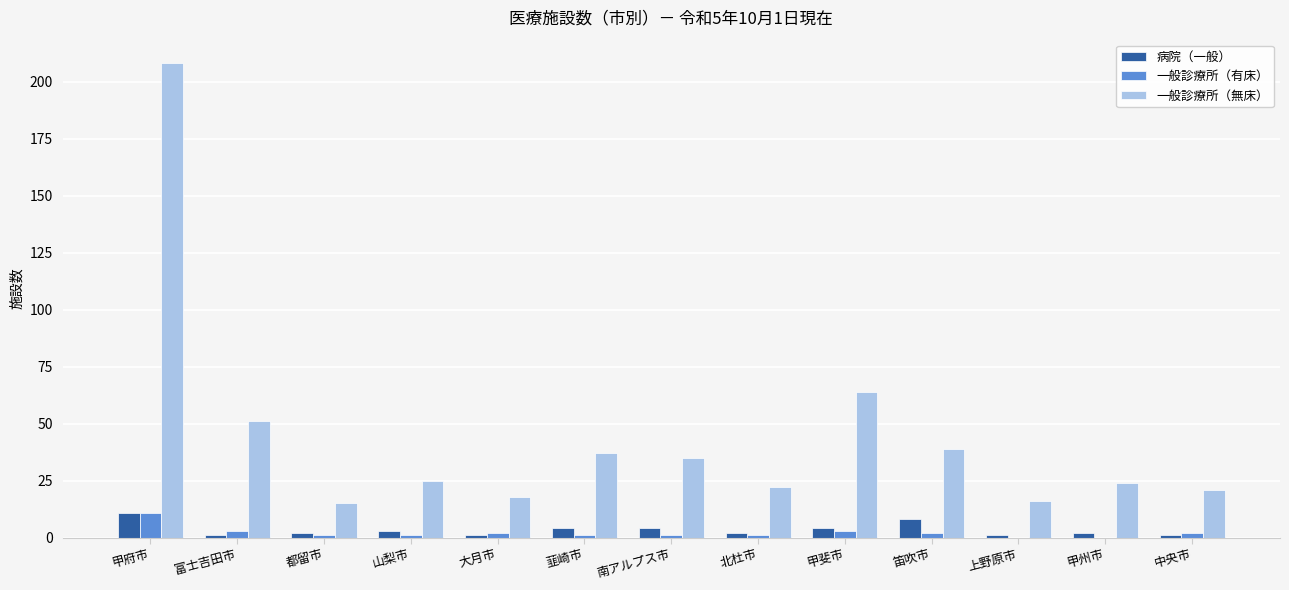

At which label is 一般診療所（無床） closest to 111?

甲斐市